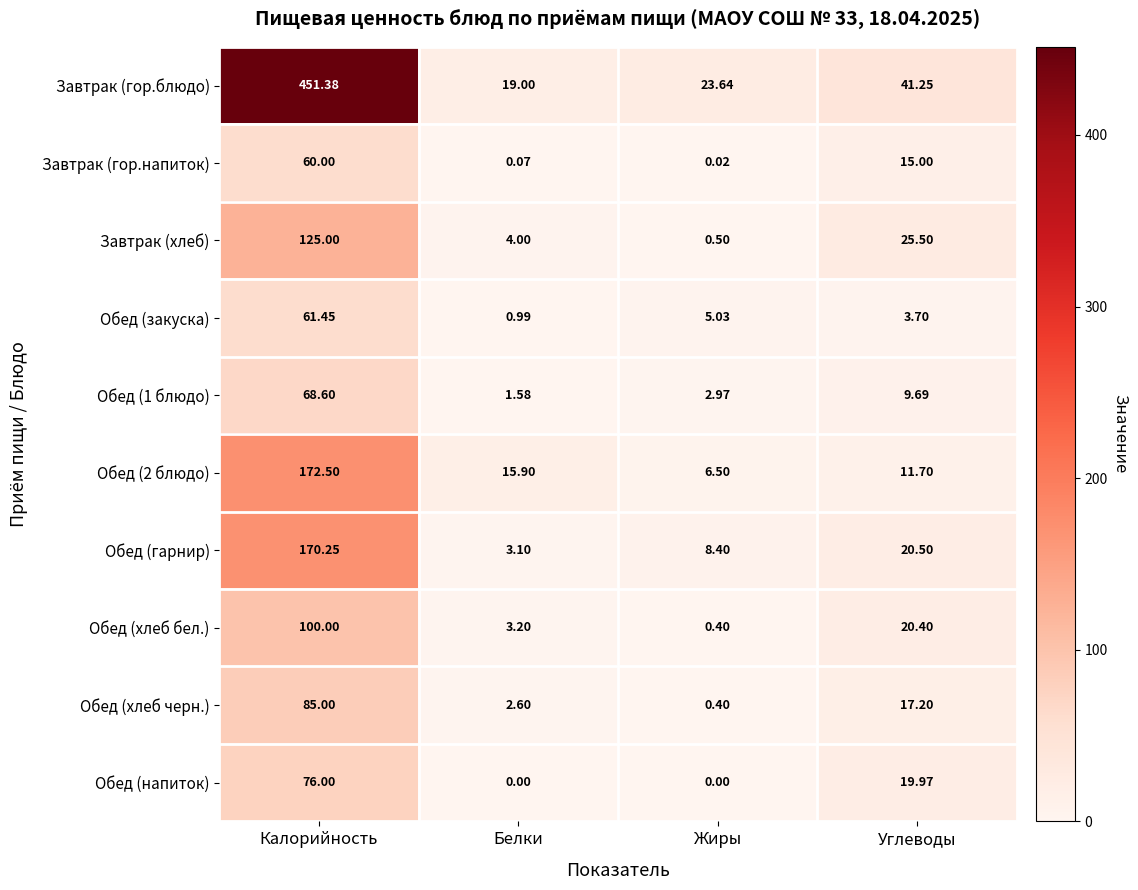

Where is Обед (напиток) nearest to the value 38?

Углеводы